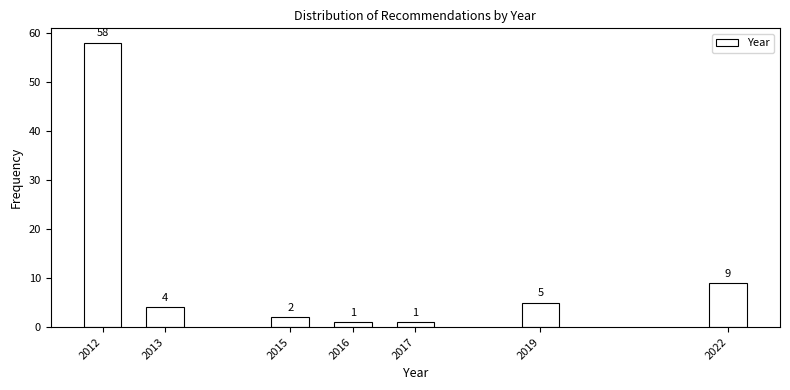

Reading left to right, list all the values displayed in this chart.

2012=58	2013=4	2015=2	2016=1	2017=1	2019=5	2022=9